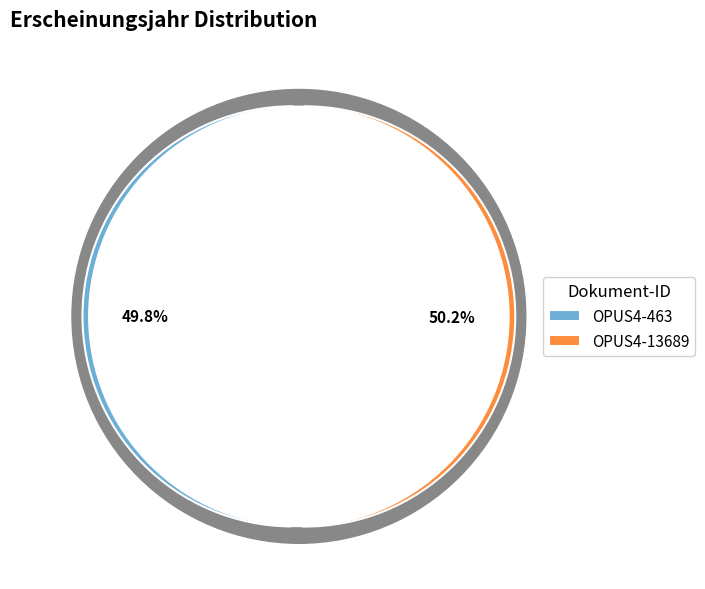

Is there any slice that represents more than half of the pie?

Yes